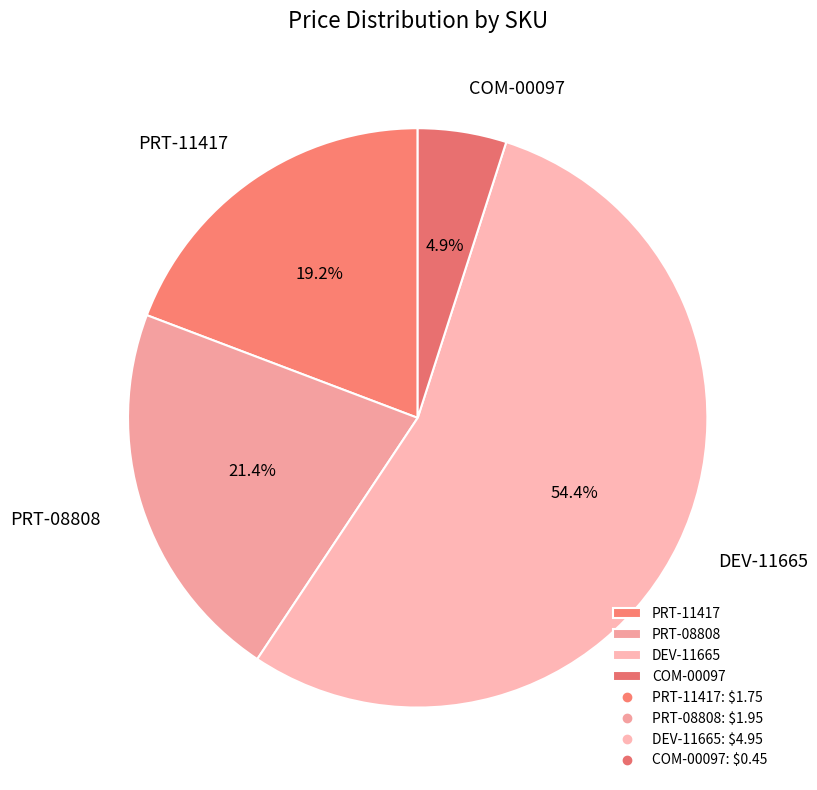

Count the number of slices in the pie.

4